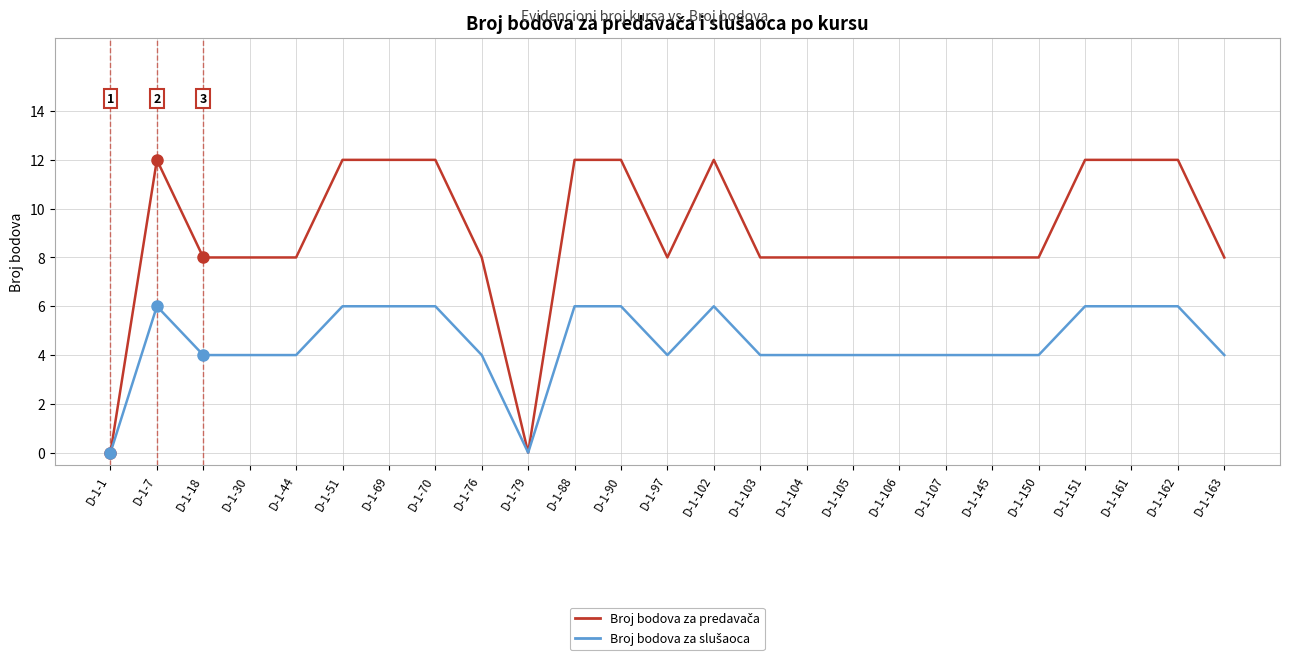

What is the difference between the highest and lowest values at D-1-150?

4